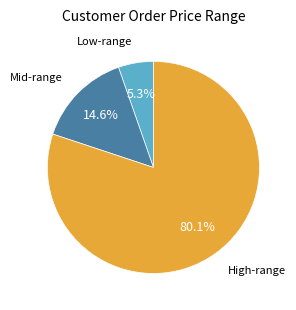

Does any single category account for the majority?

Yes